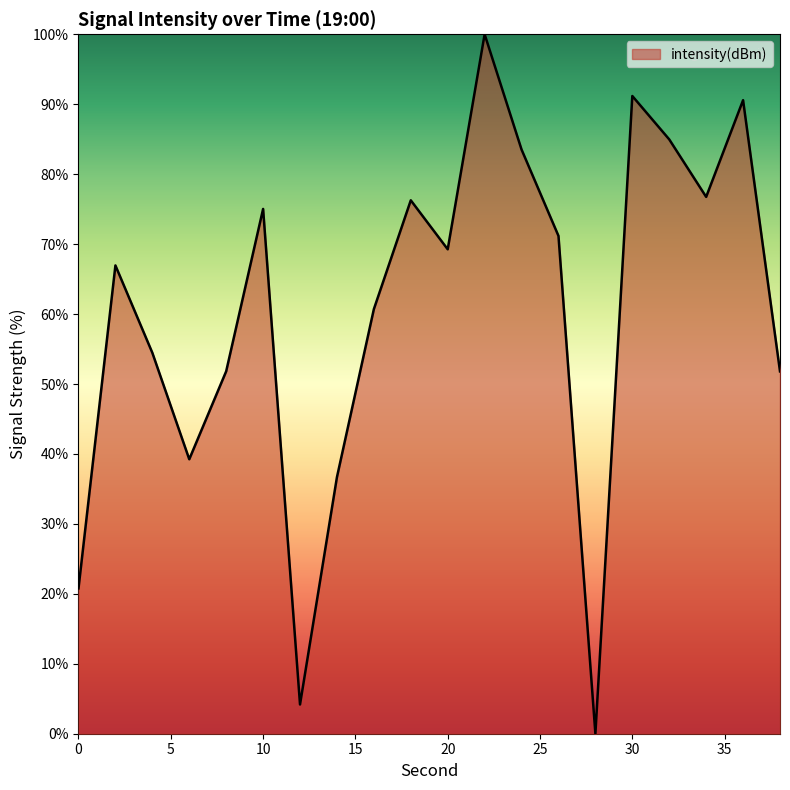

Count the number of data series in this chart.

1